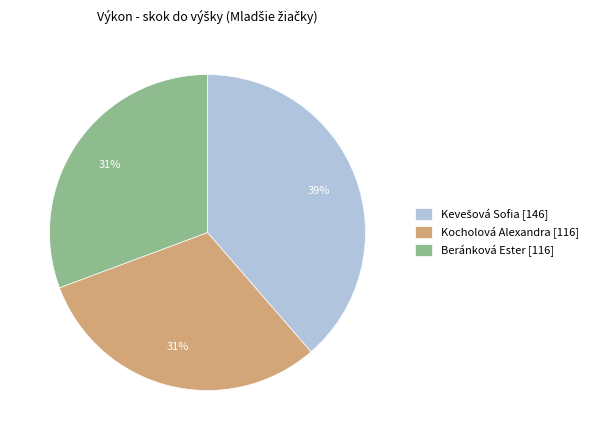

To the nearest percent, what is the difference between the largest and smallest slice percentages?

8%